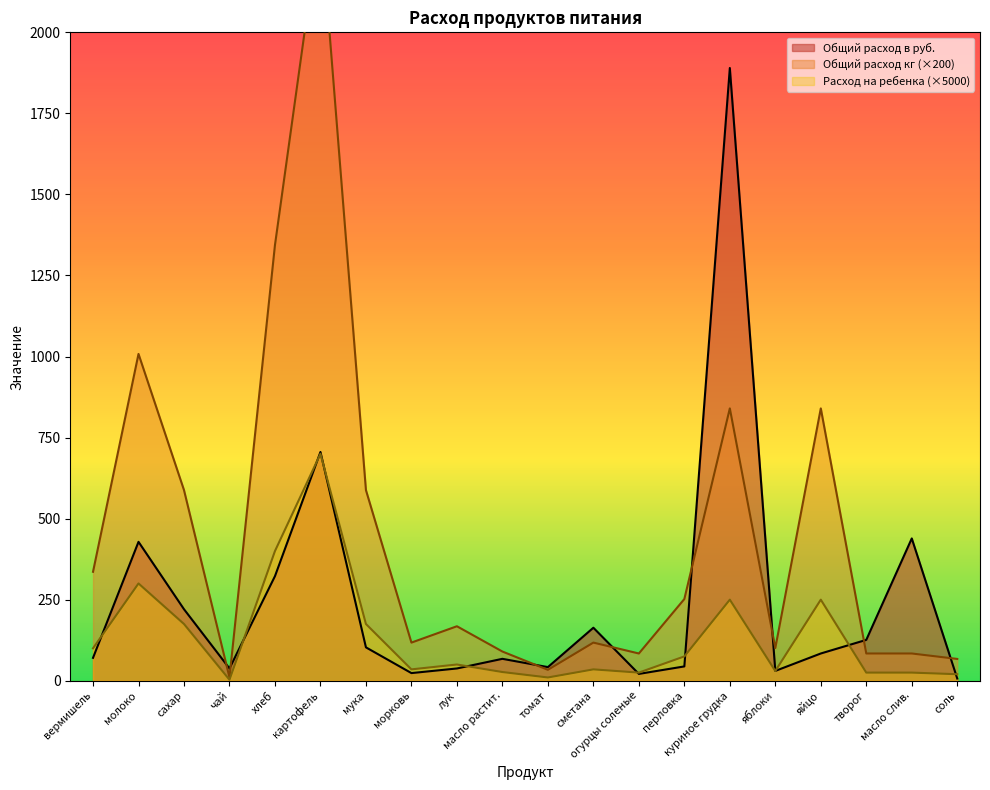

Where is the first local maximum for Расход на ребенка?

молоко